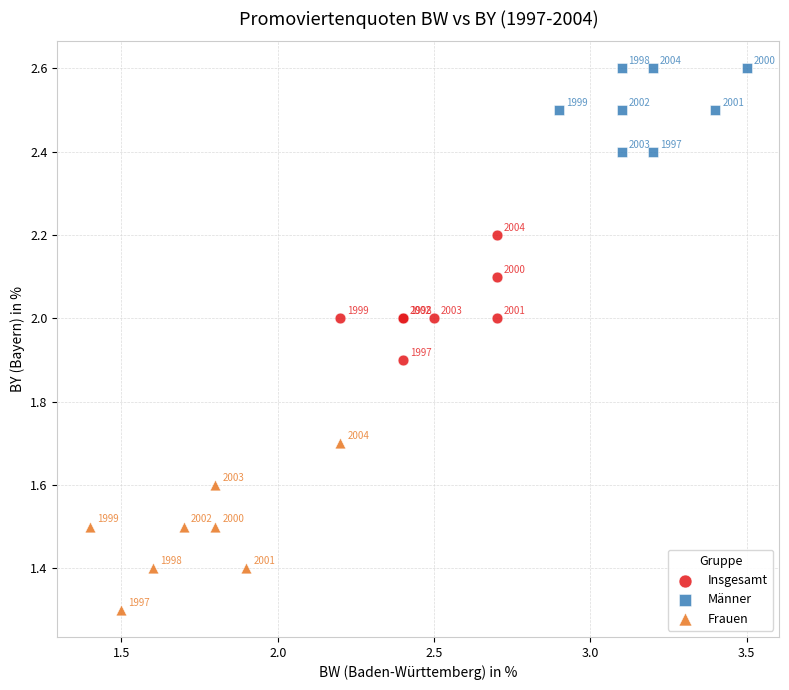

Which series contains the lowest Y value?

Frauen